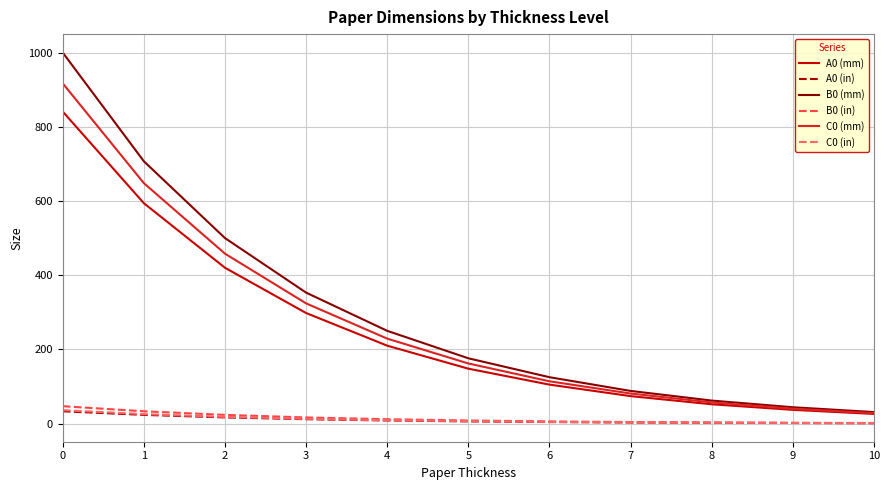

True or false: A0 (mm) has a value of 159.7 at 6.

False